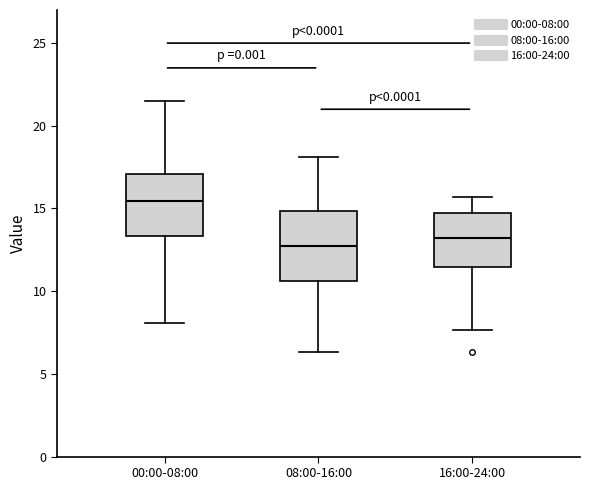

Which box has the lowest median line?

08:00-16:00